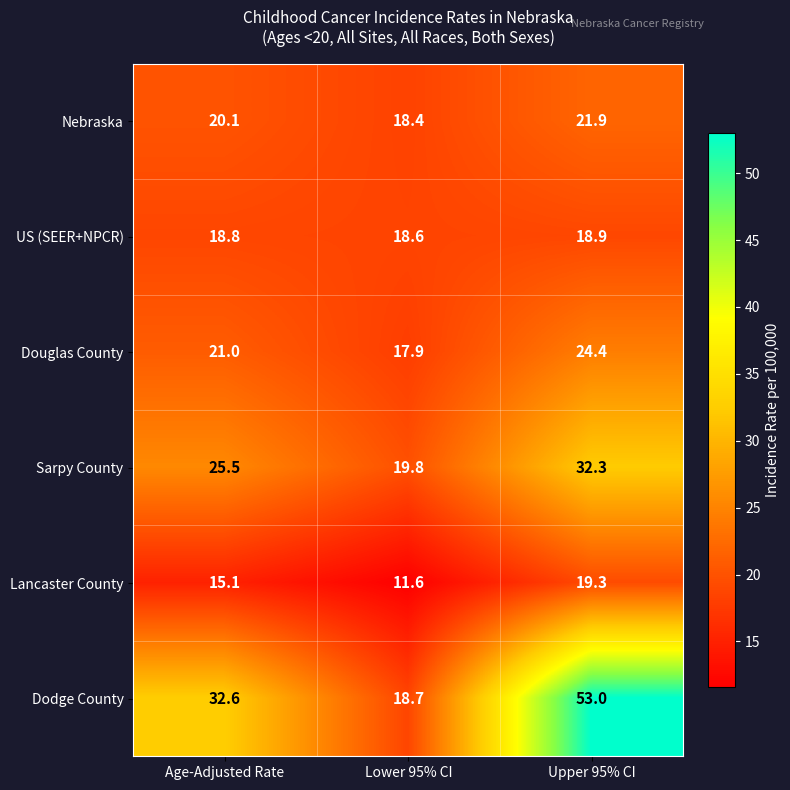

Reading right to left, what are all the values shown in this chart?

Nebraska: Upper 95% CI=21.9	Lower 95% CI=18.4	Age-Adjusted Rate=20.1
US (SEER+NPCR): Upper 95% CI=18.9	Lower 95% CI=18.6	Age-Adjusted Rate=18.8
Douglas County: Upper 95% CI=24.4	Lower 95% CI=17.9	Age-Adjusted Rate=21.0
Sarpy County: Upper 95% CI=32.3	Lower 95% CI=19.8	Age-Adjusted Rate=25.5
Lancaster County: Upper 95% CI=19.3	Lower 95% CI=11.6	Age-Adjusted Rate=15.1
Dodge County: Upper 95% CI=53.0	Lower 95% CI=18.7	Age-Adjusted Rate=32.6